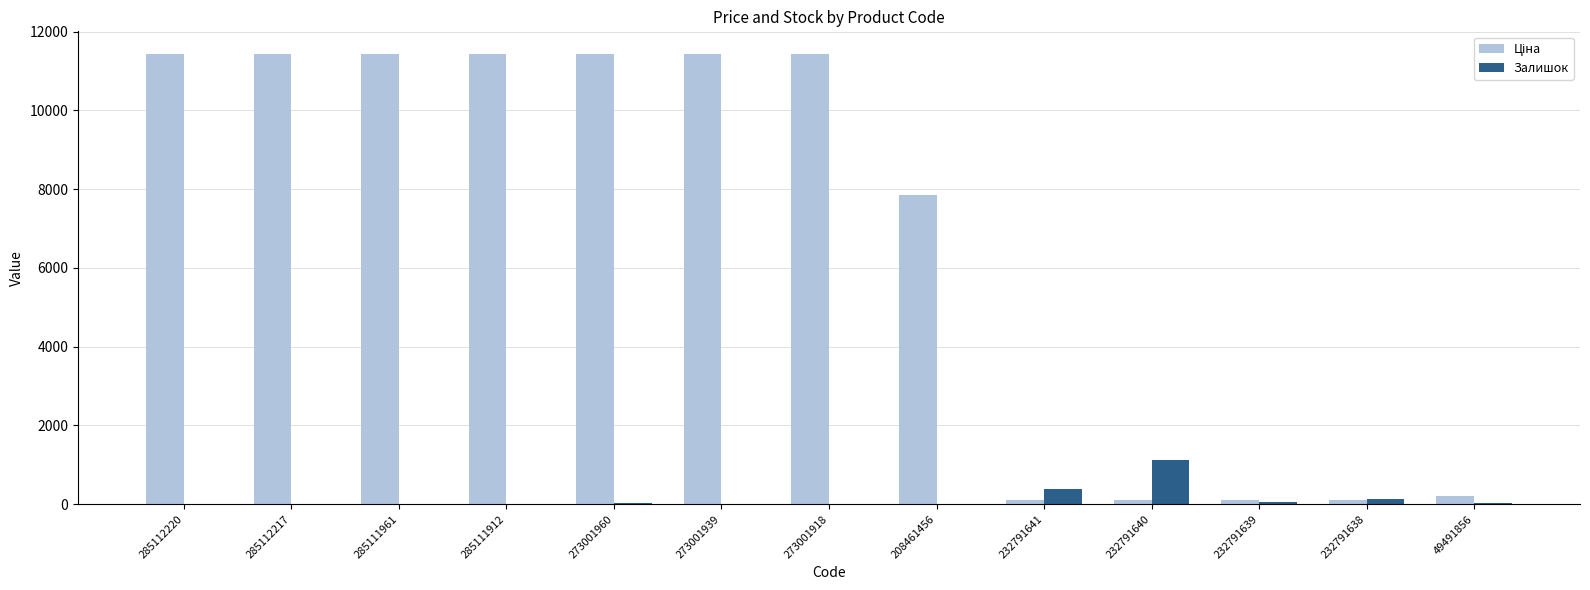

What is the sum of all Залишок values?

1864.0